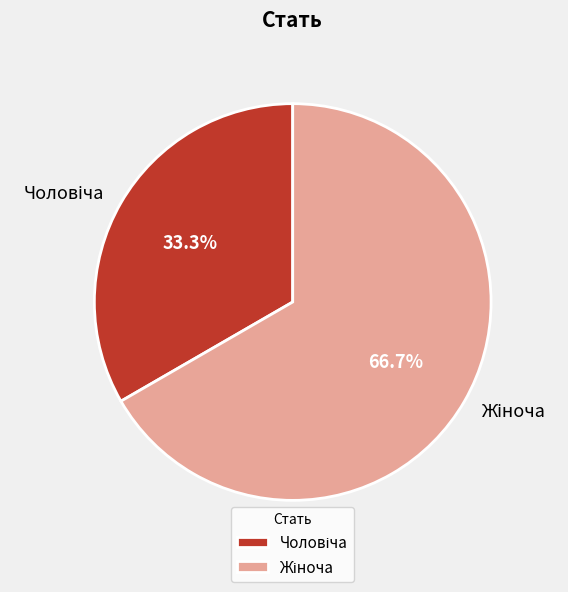

Does any single category account for the majority?

Yes